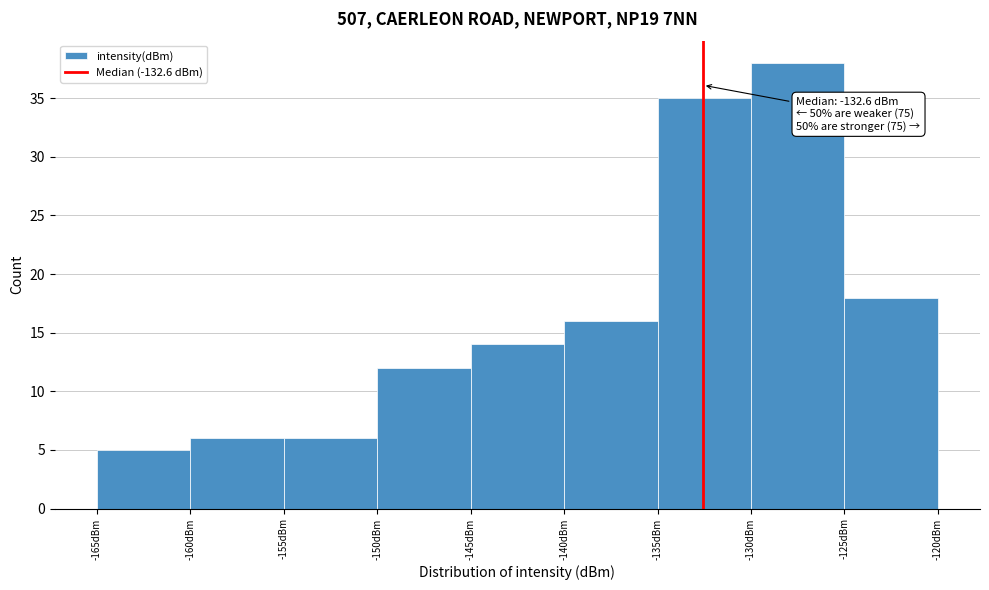

Over which range of the x-axis is the bar tallest?

-130 to -125